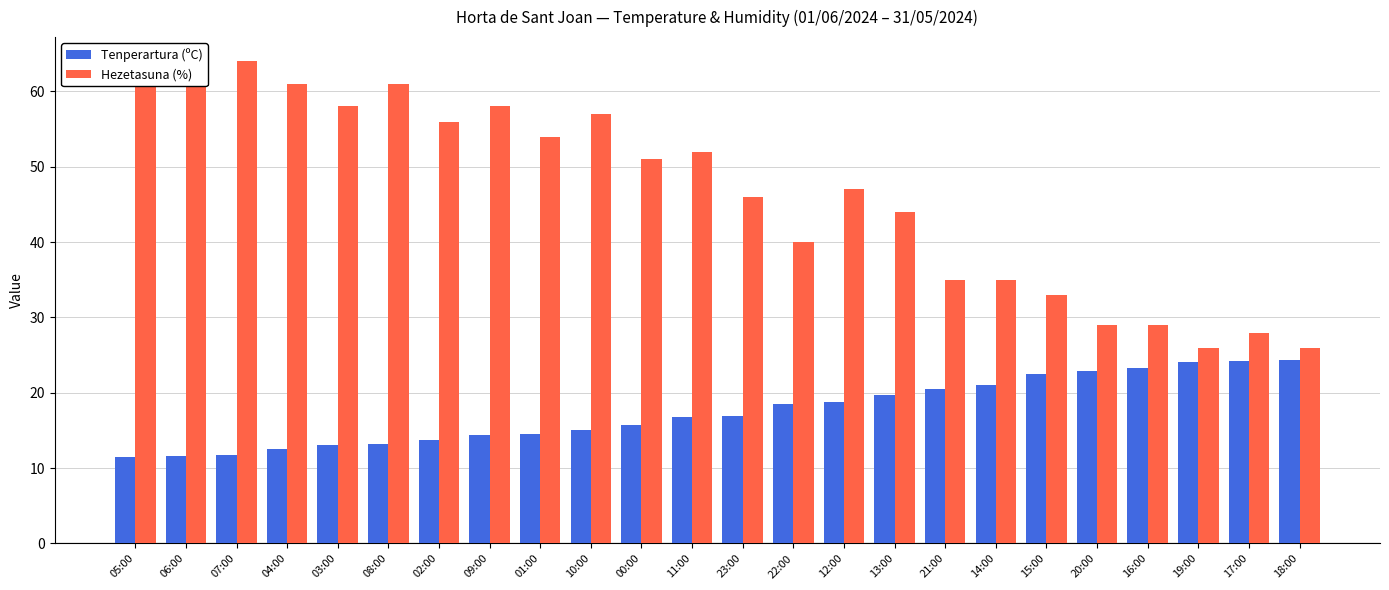

At 11:00, list the series in order from largest to smallest.

Hezetasuna (%), Tenperartura (ºC)